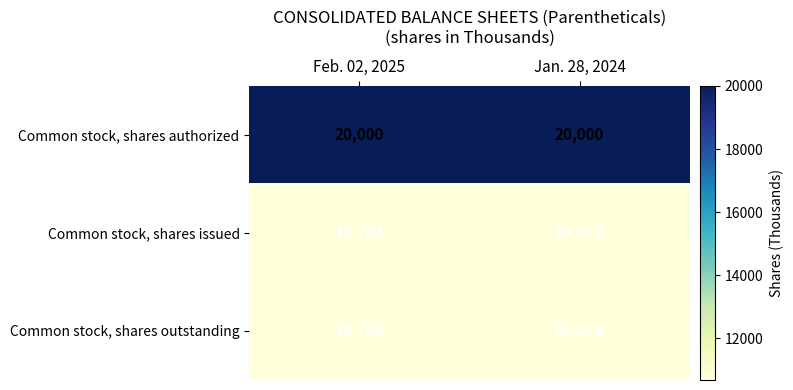

How many data points in Common stock, shares issued are less than 10703?

1